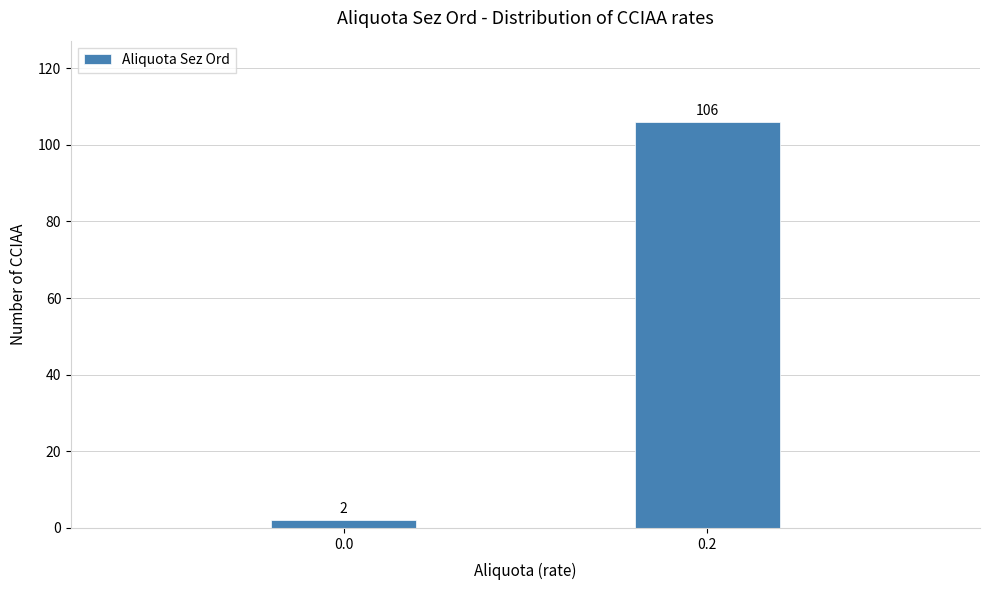

Reading right to left, list all the values displayed in this chart.

106	2